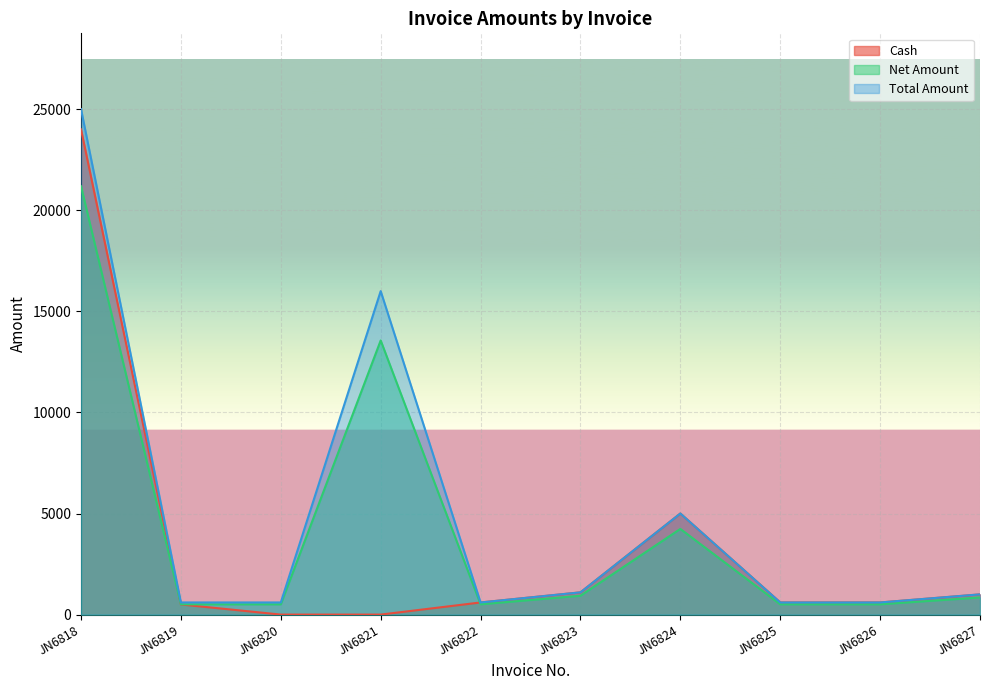

Which series changed the most between JN6821 and JN6823?

Total Amount